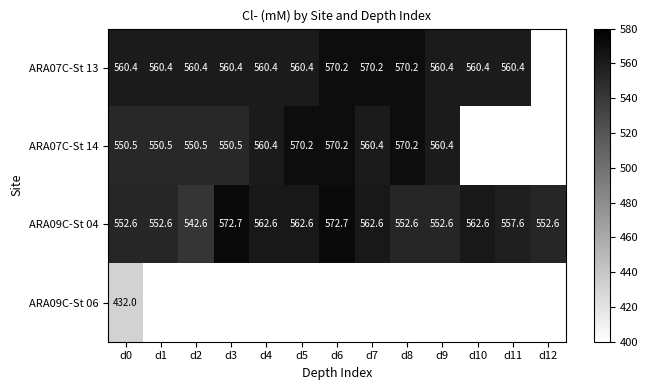

Where is ARA07C-St 14 nearest to the value 560?

d4